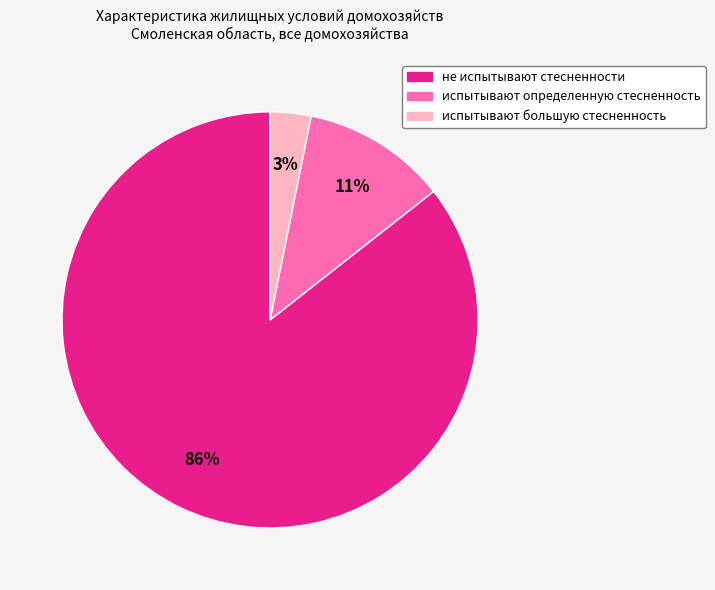

Rank the categories by value from highest to lowest.

не испытывают стесненности, испытывают определенную стесненность, испытывают большую стесненность